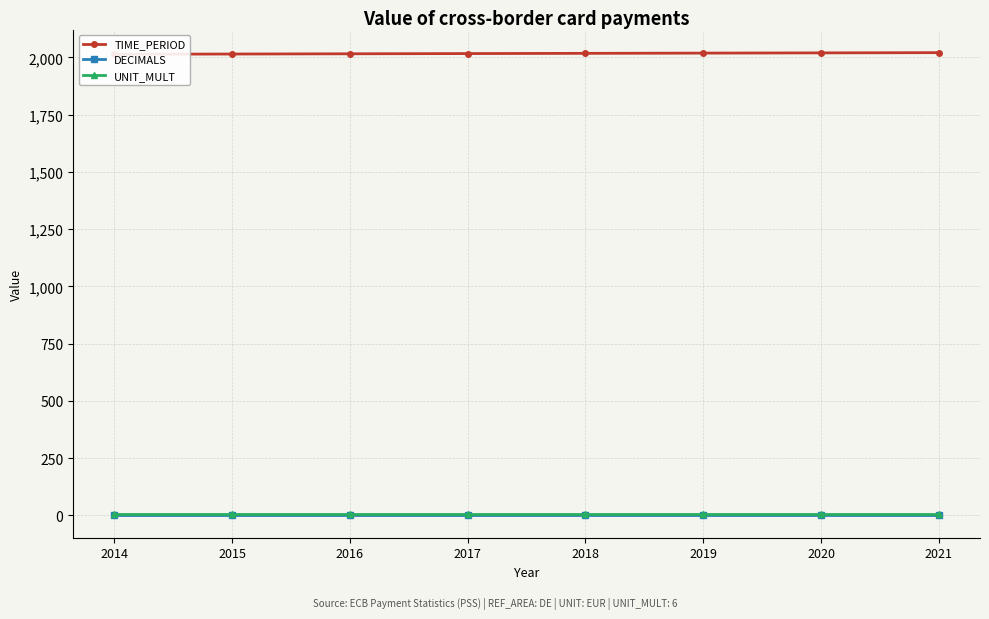

What is the approximate value of UNIT_MULT at 2020?

6